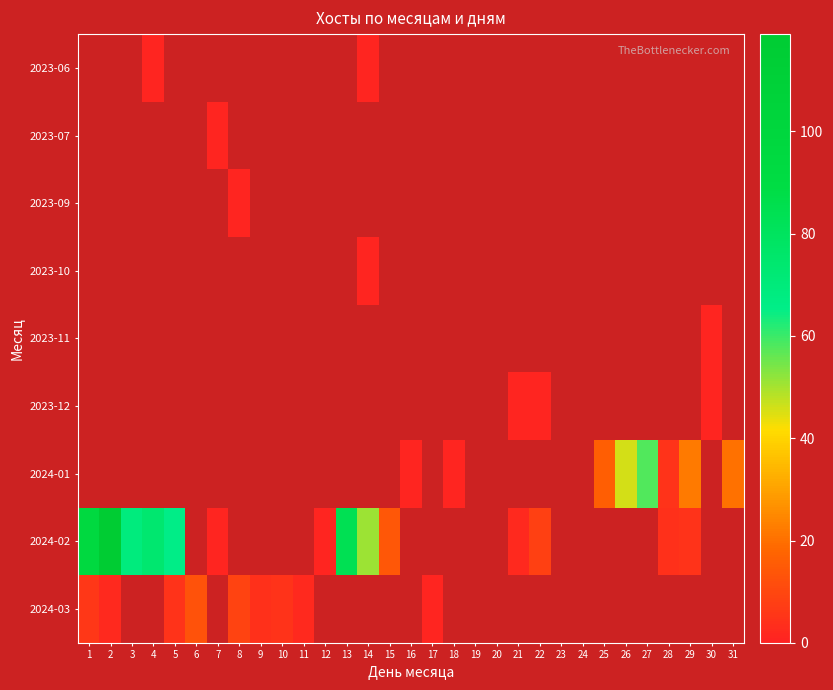

Which series changed the most between 12 and 26?

2024-01